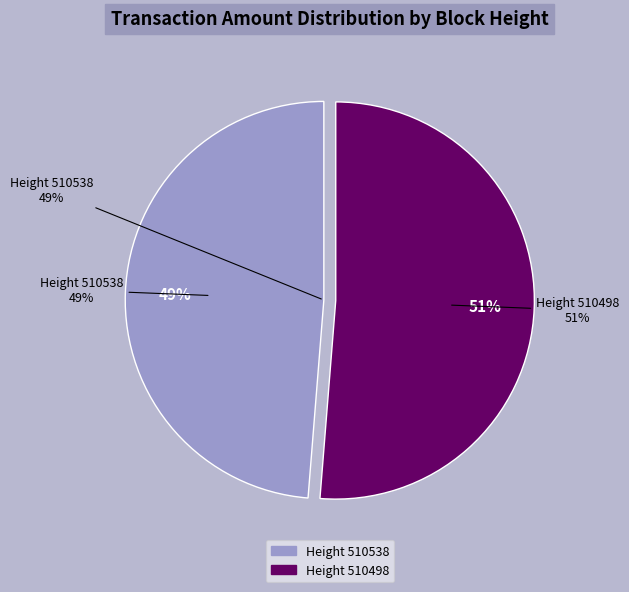

What percentage is NOT represented by 510498?

48.7%